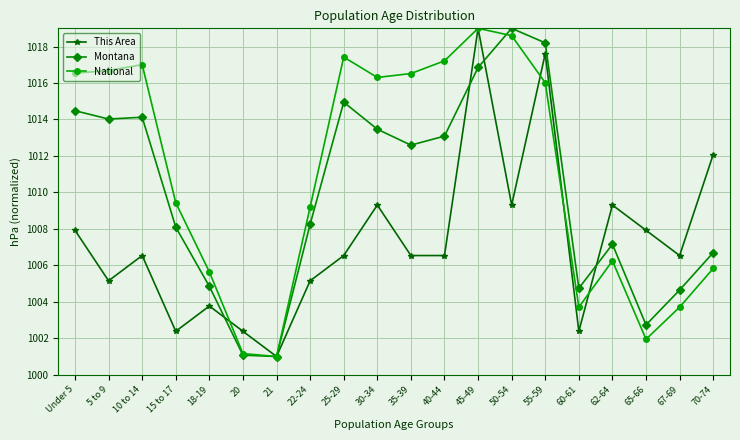

True or false: Montana has a value of 1004.6 at 67-69.

True